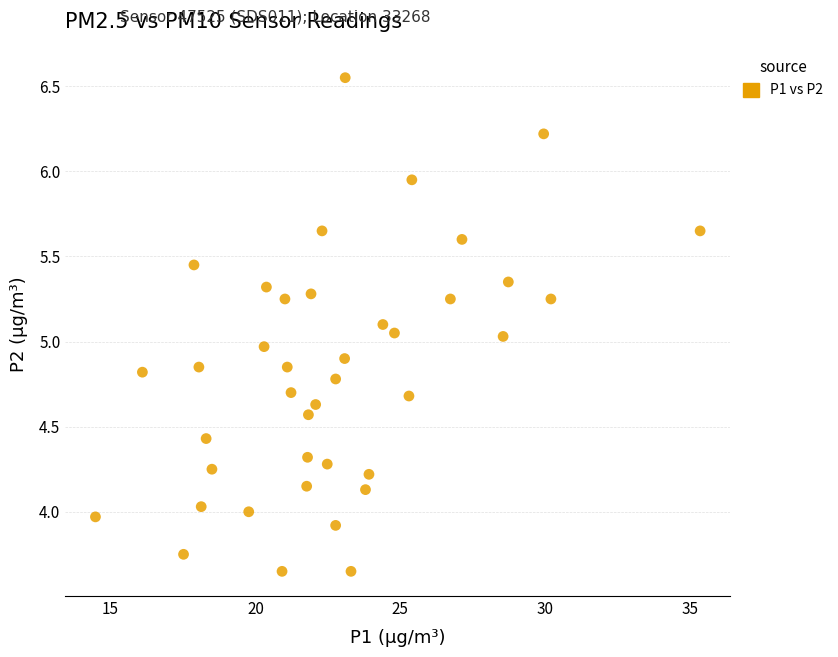

What is the range of X values (max minus min)?

20.9